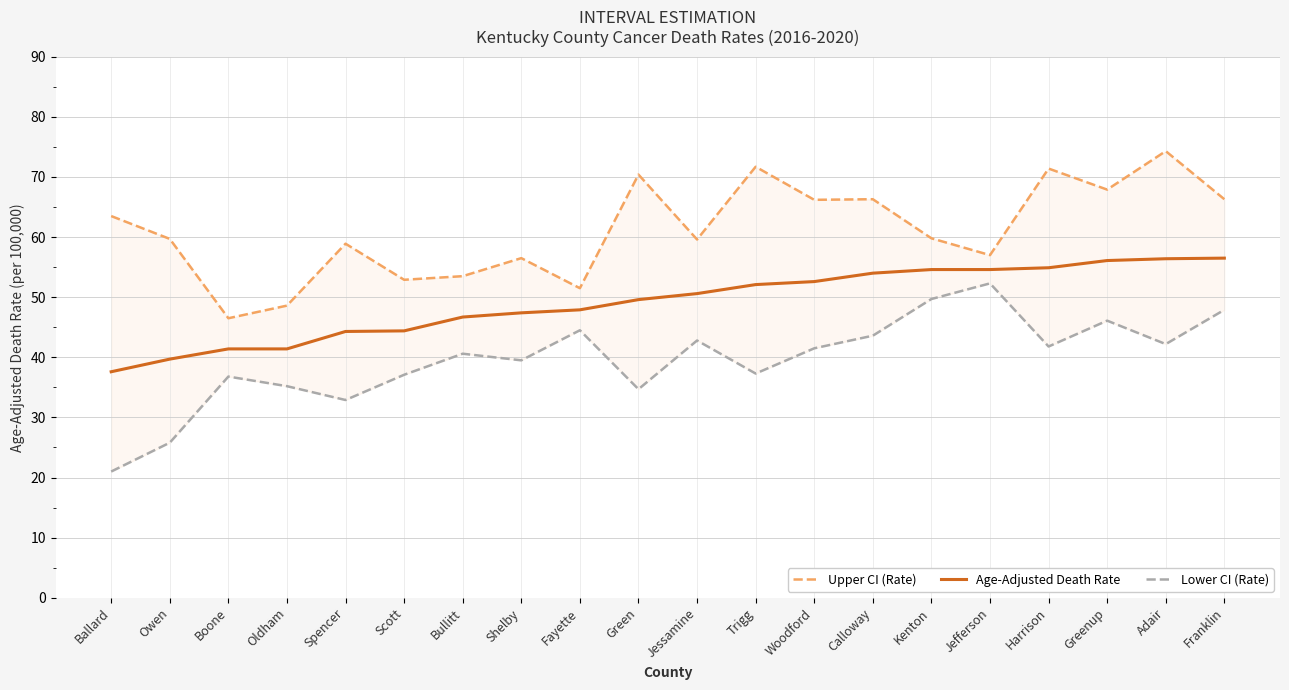

At which label does Upper CI (Rate) reach its peak?

Adair